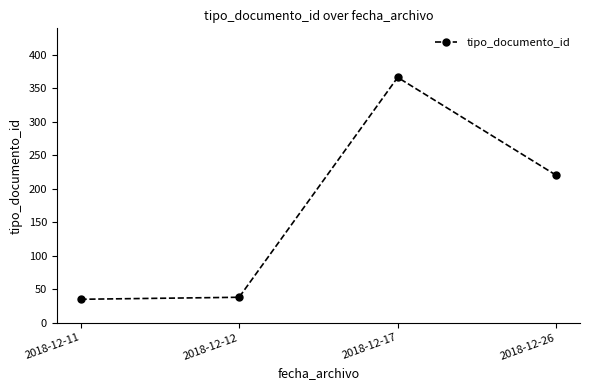

Reading right to left, transcribe all the data shown in this chart.

2018-12-26=220	2018-12-17=366	2018-12-12=38	2018-12-11=35